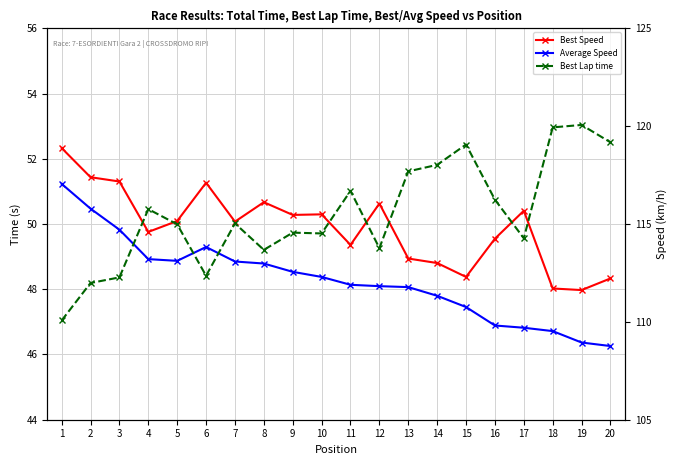

Which category has the lowest value across all series?

20